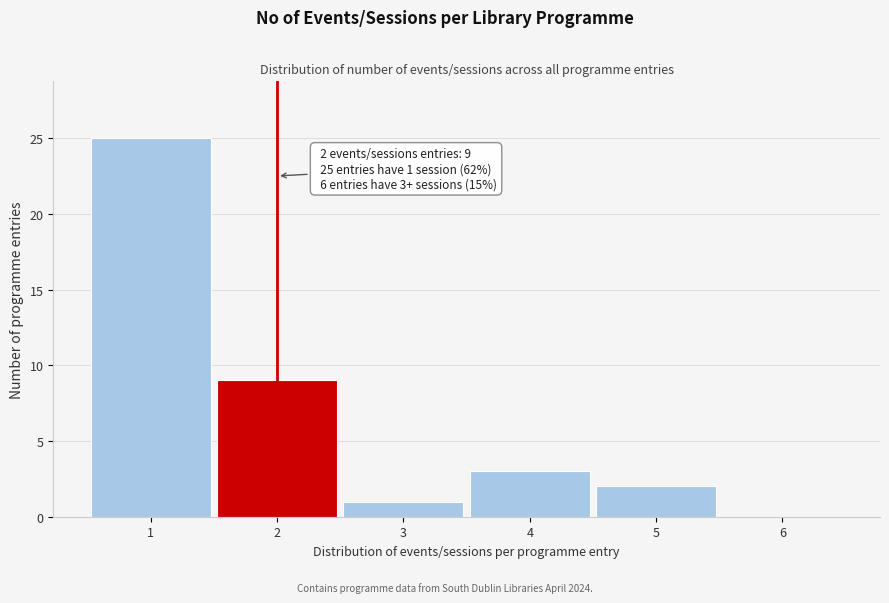

Which range on the x-axis has the tallest bar?

0.5 to 1.5